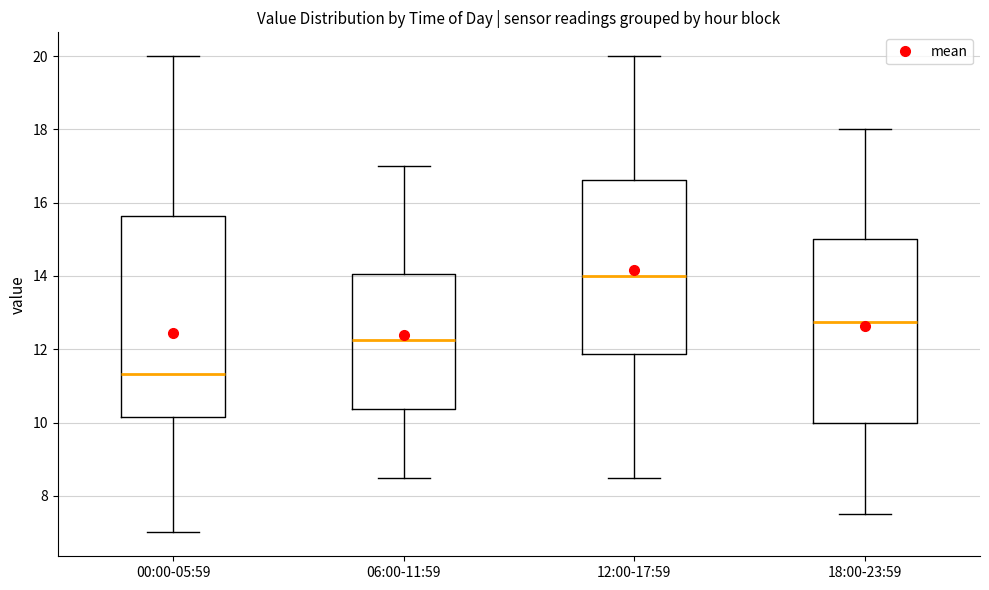

Reading left to right, read every box against the y-axis: the position of its median line, the range the box covers, and the ends of its whiskers. The values are not printed on the chart, so give them approximately, as read against the axis.

00:00-05:59: median 11.4, box 10.2 to 15.6, whiskers 7.0 to 20.0
06:00-11:59: median 12.2, box 10.4 to 14.0, whiskers 8.6 to 17.0
12:00-17:59: median 14.0, box 11.8 to 16.6, whiskers 8.6 to 20.0
18:00-23:59: median 12.8, box 10.0 to 15.0, whiskers 7.6 to 18.0